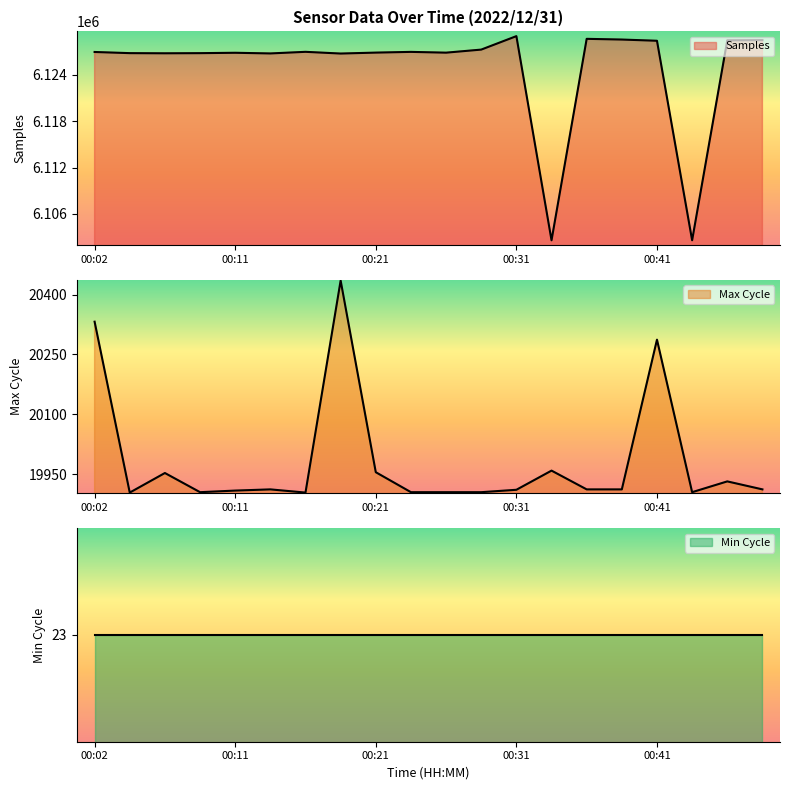

At which label does Max_cycle reach its minimum?

00:04